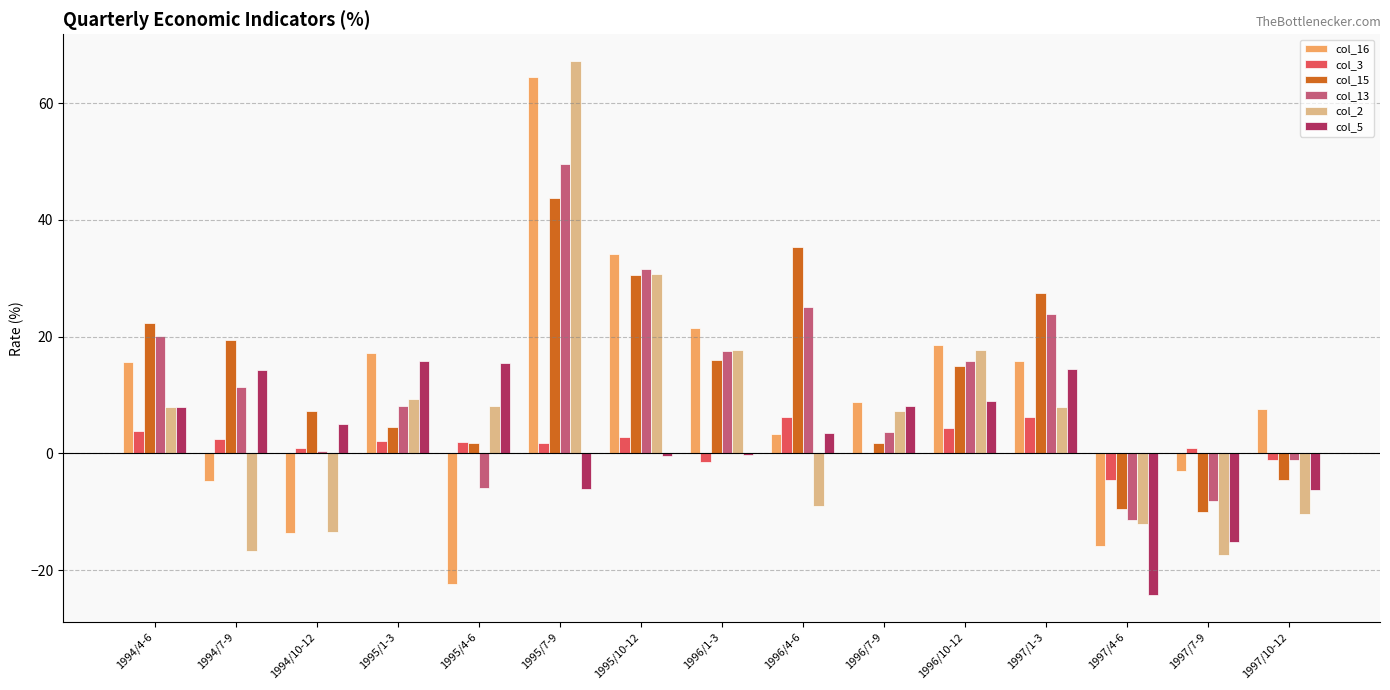

What is the sum of the col_3 values at 1997/1-3 and 1997/4-6?

1.8